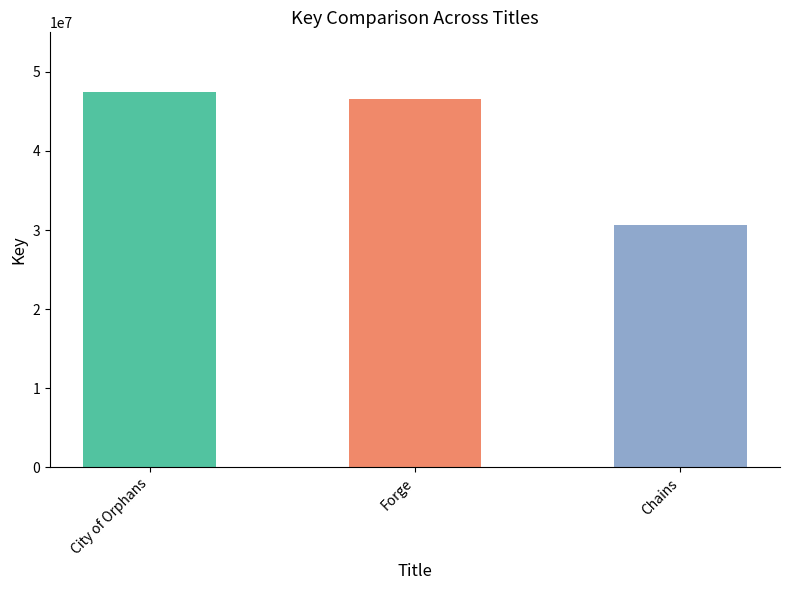

Is it true that the value at Chains is 30585656?

True